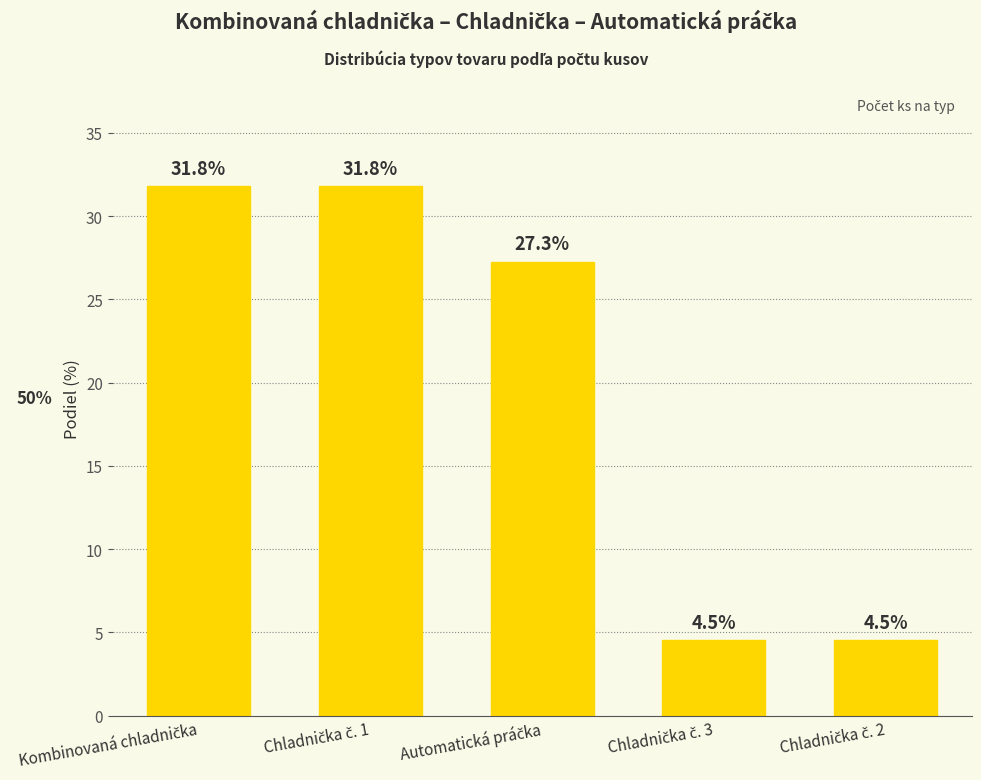

Reading right to left, list all the values displayed in this chart.

4.5	4.5	27.3	31.8	31.8